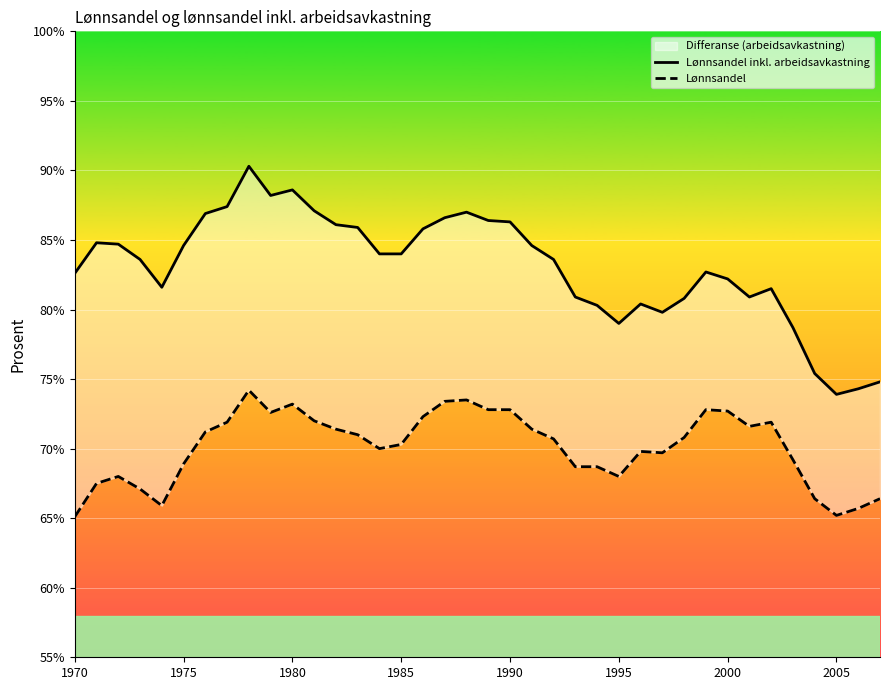

How many values in the Lønnsandel inkl. arbeidsavkastning series exceed 84?

17